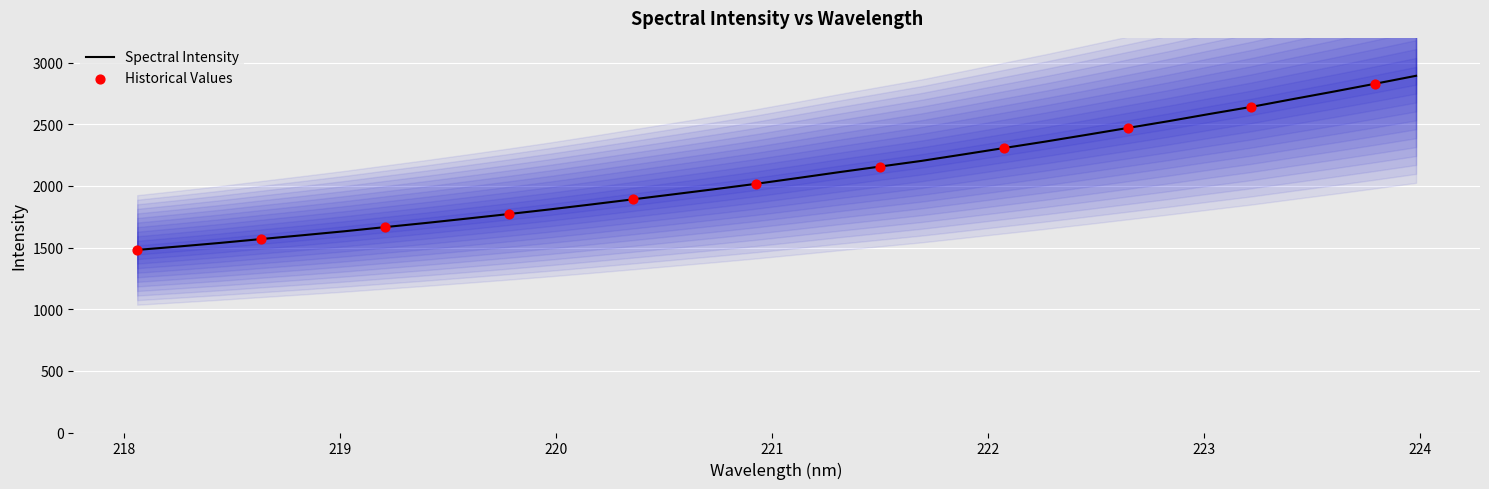

Approximately how many times larger is the value at 222.0721 compared to 221.6902?

1.0